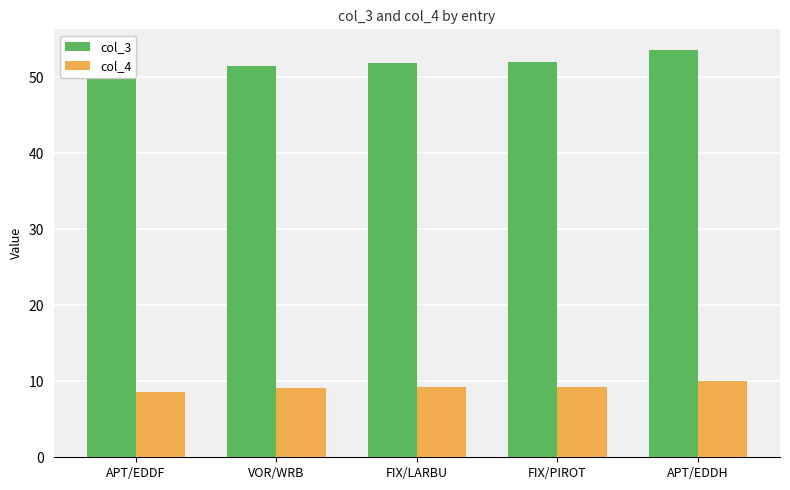

Reading right to left, what are all the values shown in this chart?

col_3: 53.6	52.1	51.9	51.5	50.0
col_4: 10.0	9.2	9.2	9.1	8.5